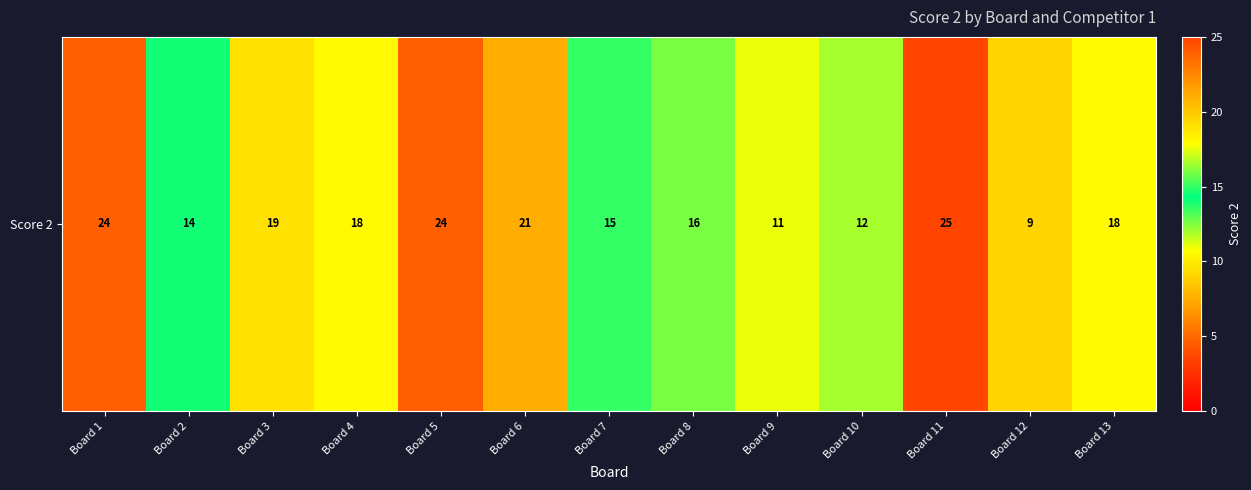

What is the change in value from Board 5 to Board 6?

-3